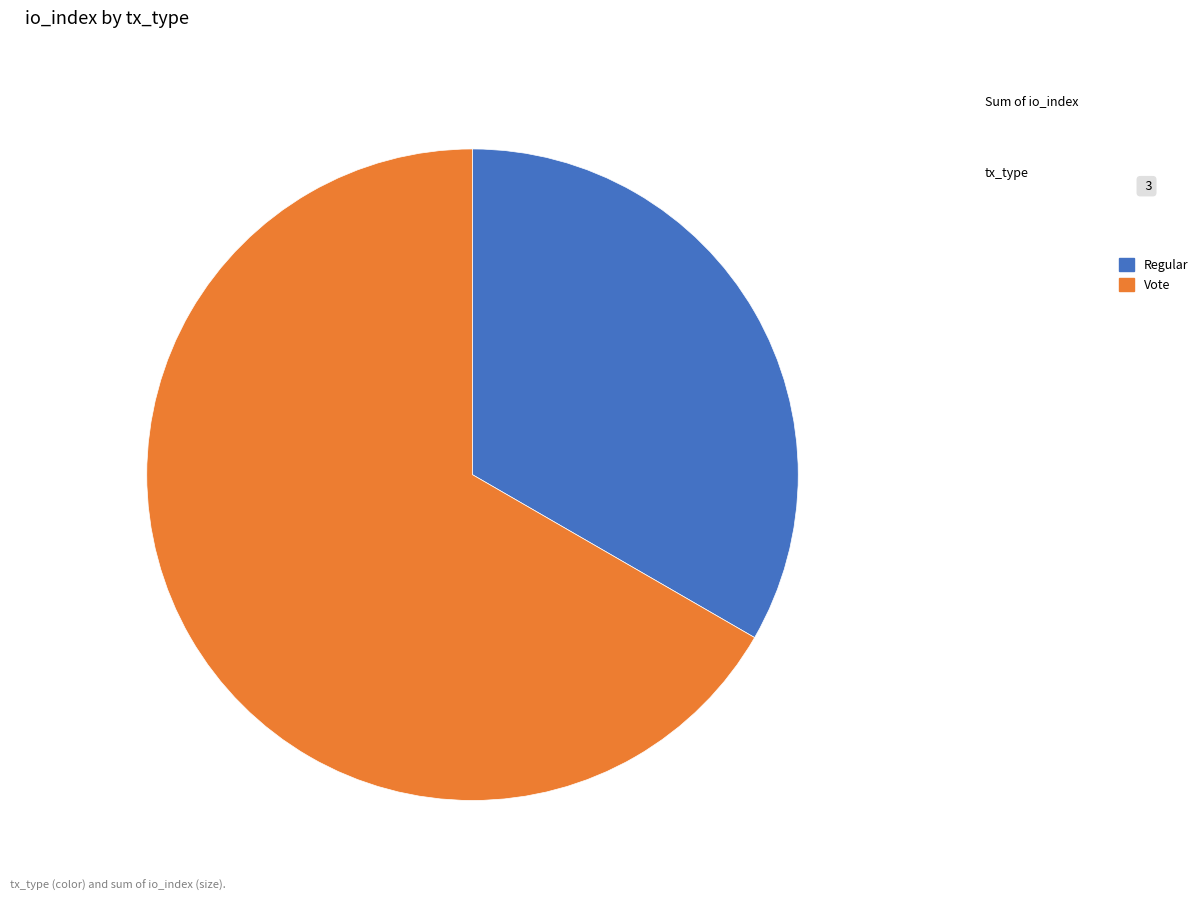

Which category accounts for the majority?

Vote